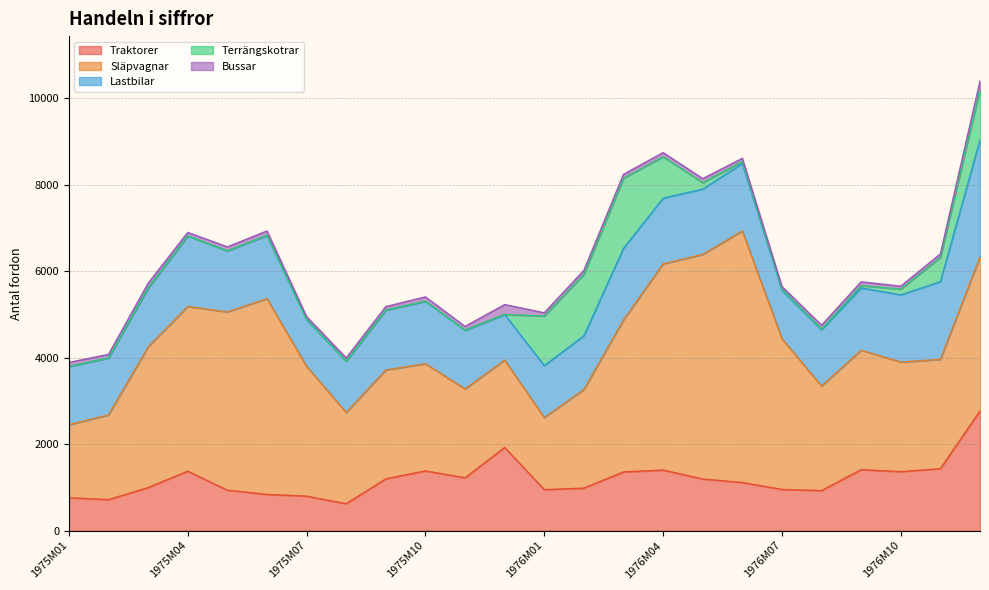

How many data points in Traktorer are less than 1192?

12